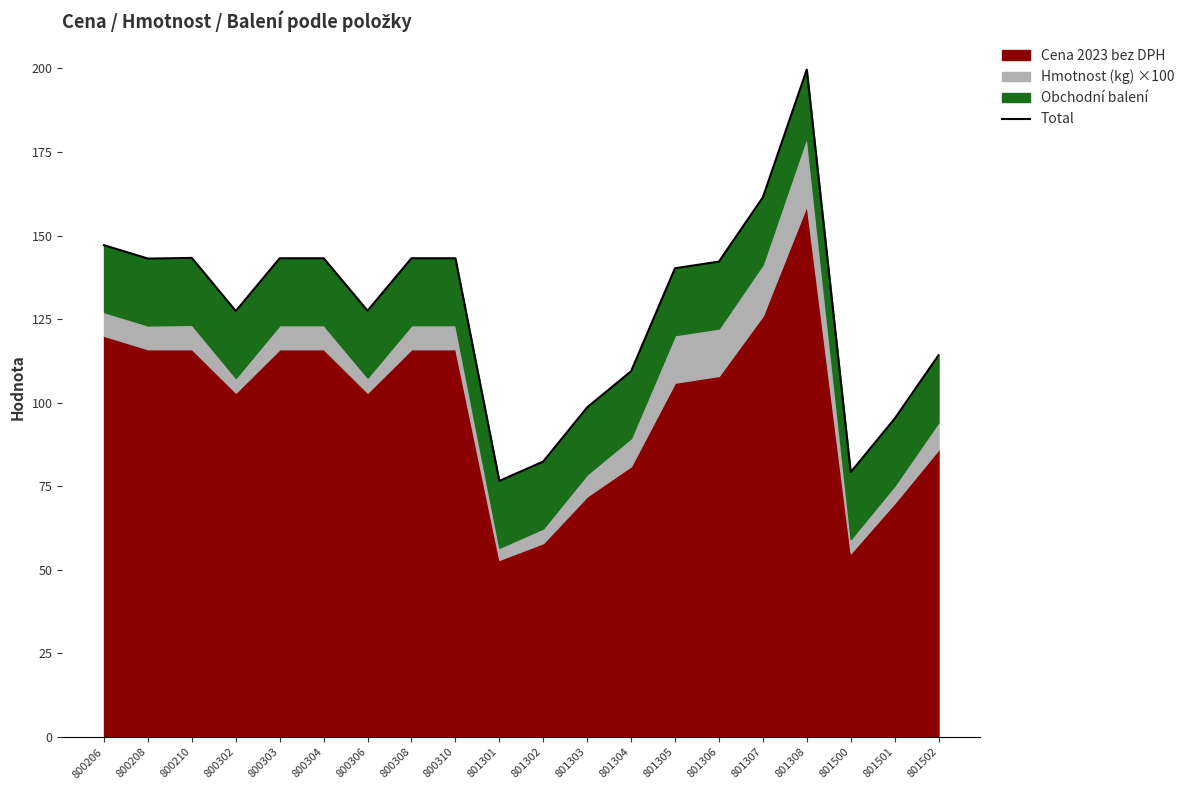

Reading right to left, extract all data points from this chart.

114.2	95.2	79.2	199.6	161.4	142.2	140.2	109.4	98.6	82.4	76.6	143.2	143.2	127.5	143.2	143.2	127.4	143.3	143.1	147.1